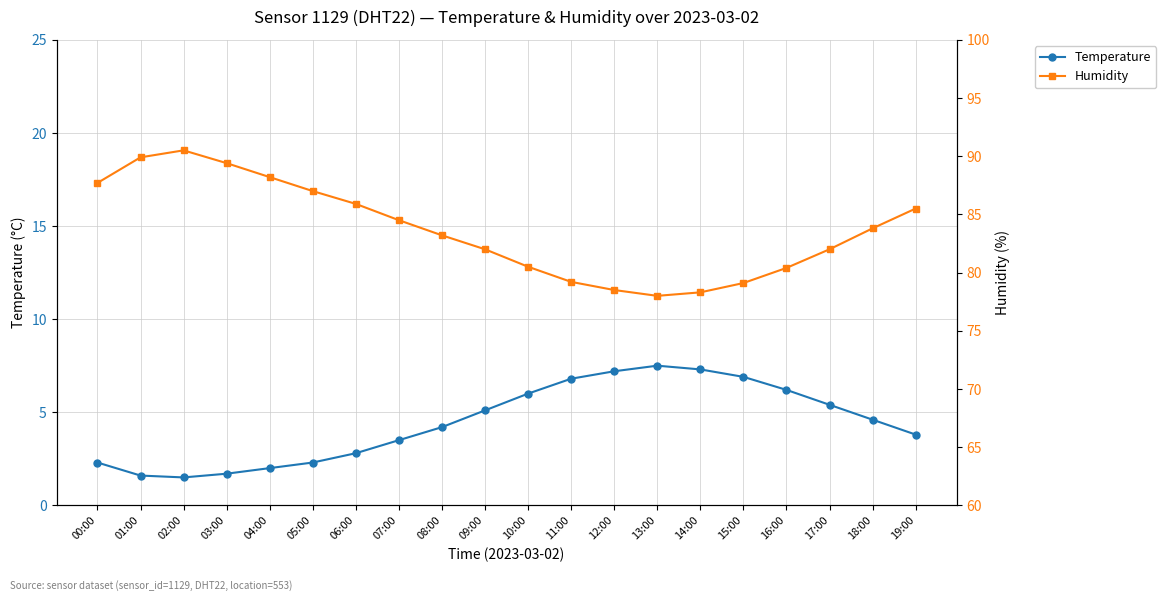

At which label is Temperature closest to 4?

08:00